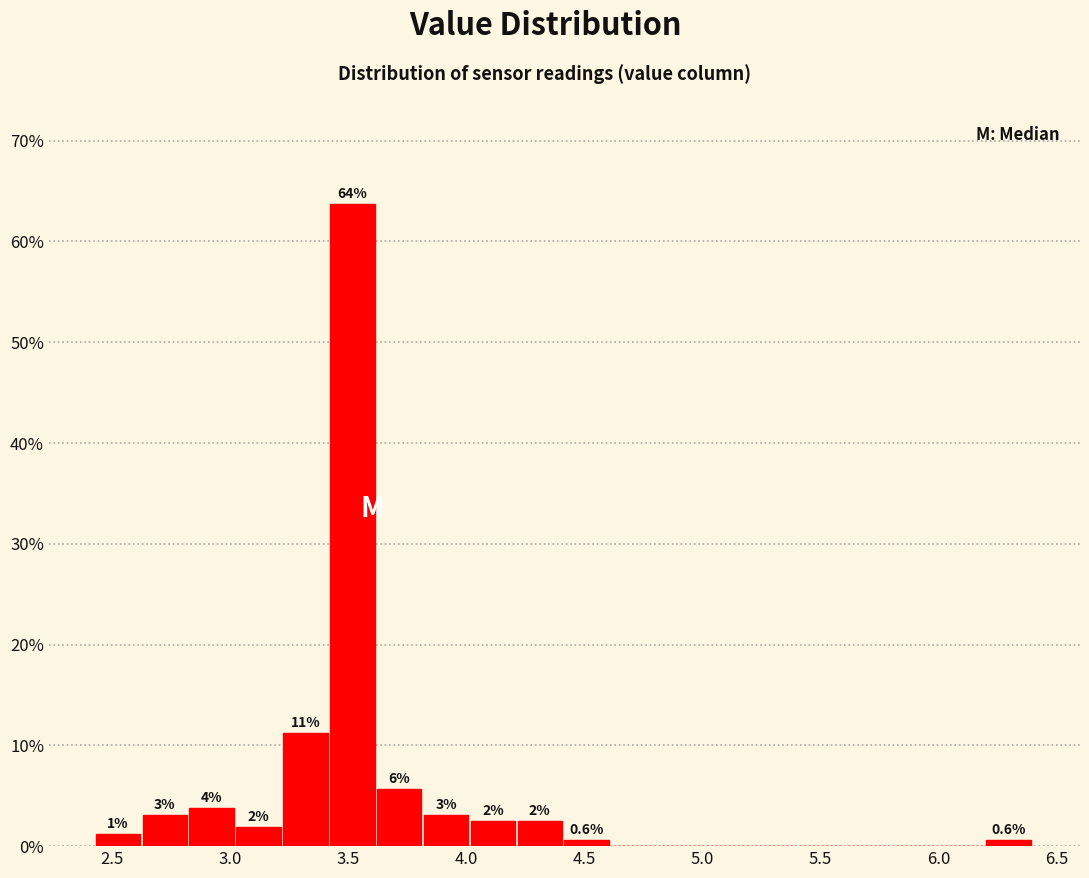

Around what value on the x-axis is the tallest bar? Give the approximate position of its centre, as read against the axis.

3.50